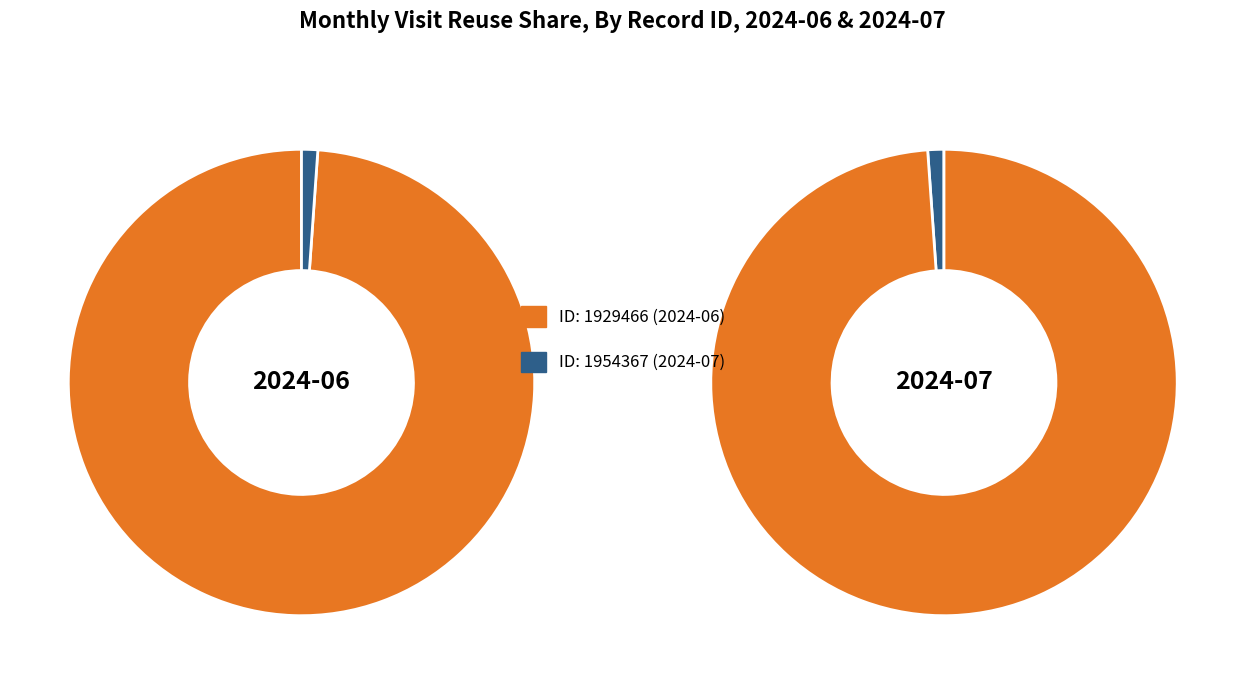

How many segments does this pie chart have?

2